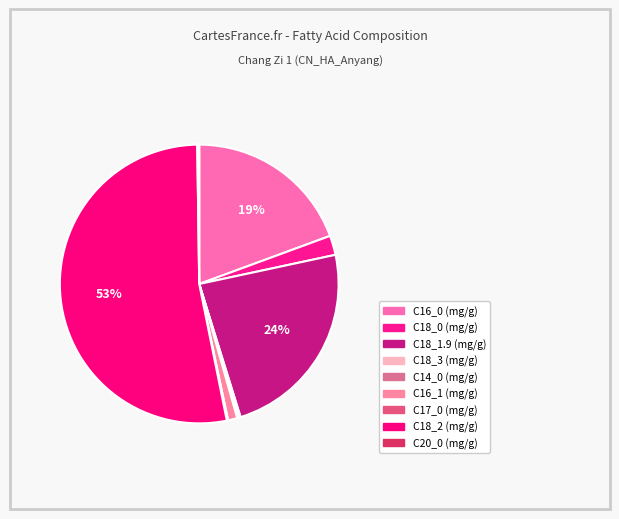

To the nearest percent, what percentage of the pie is C18_2 (mg/g)?

53%